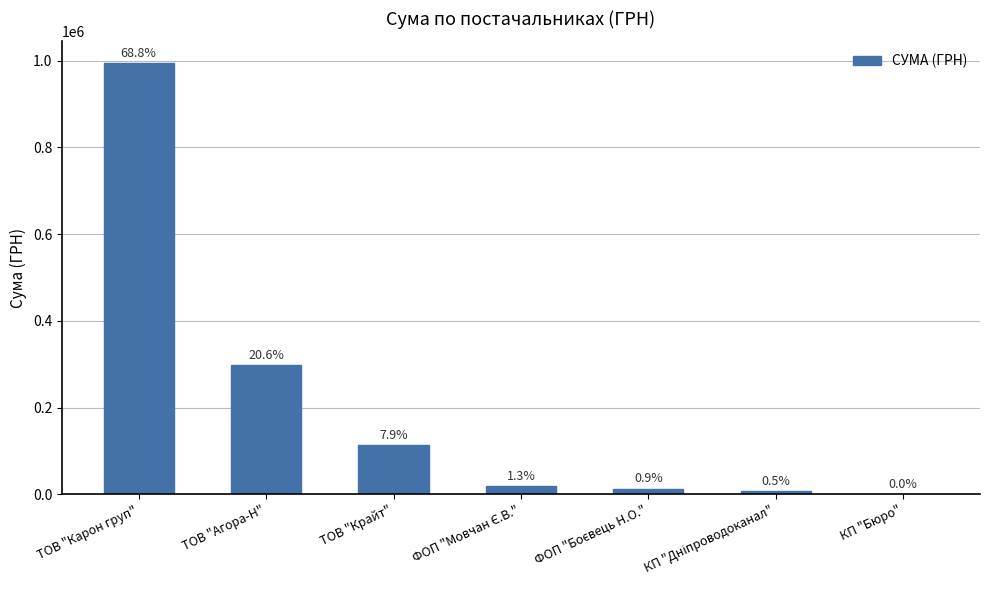

What is the label of the 4th bar from the left?

ФОП "Мовчан Є.В."